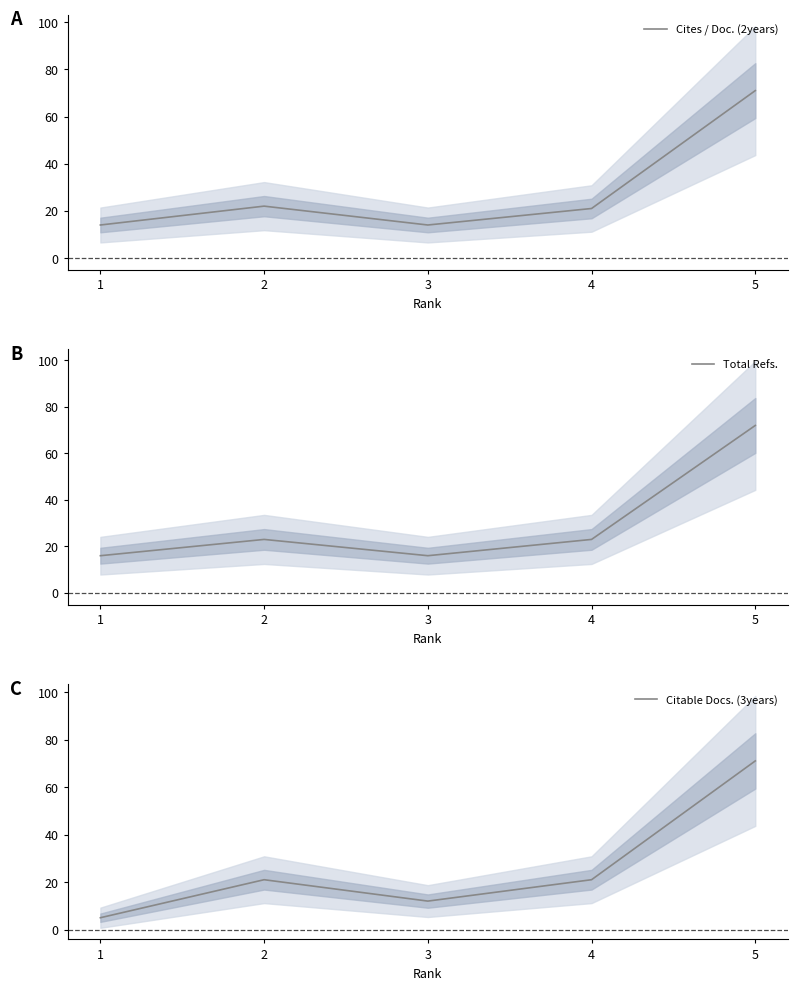

What is the difference between the highest and lowest values at 1?

11